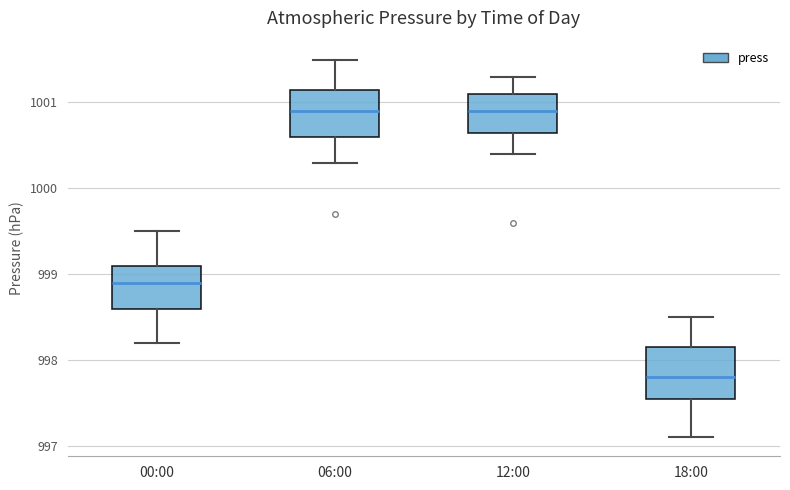

Reading left to right, read every box against the y-axis: the position of its median line, the range the box covers, and the ends of its whiskers. The values are not printed on the chart, so give them approximately, as read against the axis.

00:00: median 998.9, box 998.6 to 999.1, whiskers 998.2 to 999.5
06:00: median 1000.9, box 1000.6 to 1001.2, whiskers 1000.3 to 1001.5
12:00: median 1000.9, box 1000.7 to 1001.1, whiskers 1000.4 to 1001.3
18:00: median 997.8, box 997.6 to 998.2, whiskers 997.1 to 998.5